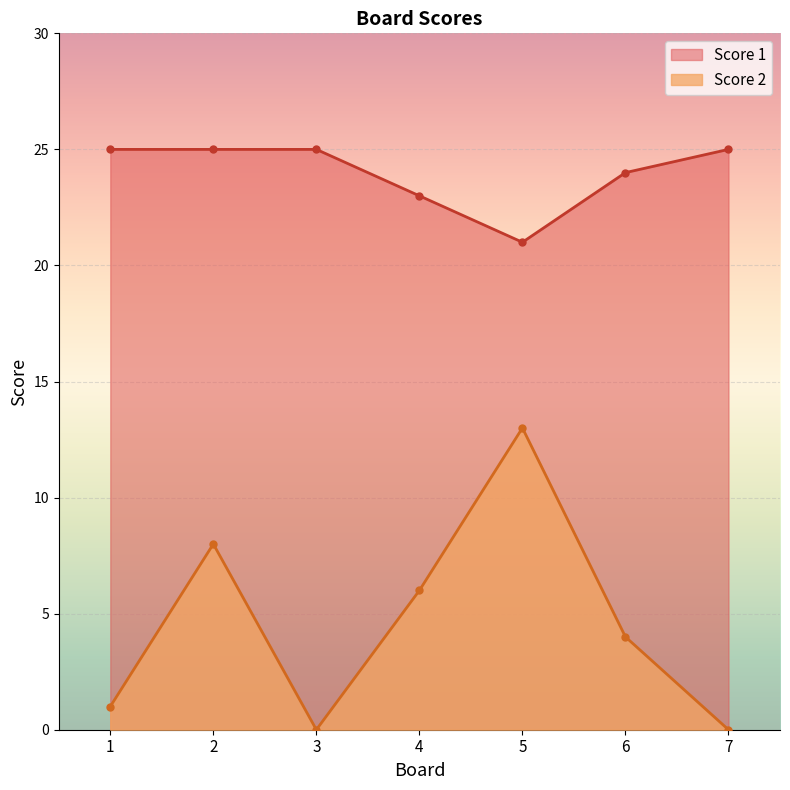

True or false: Score 1 and Score 2 intersect in this chart.

False